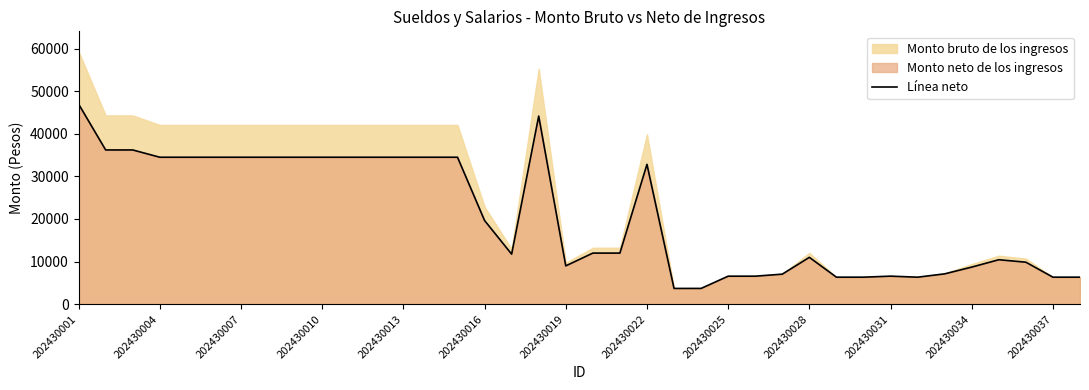

What is the minimum value shown in the chart?

3707.2